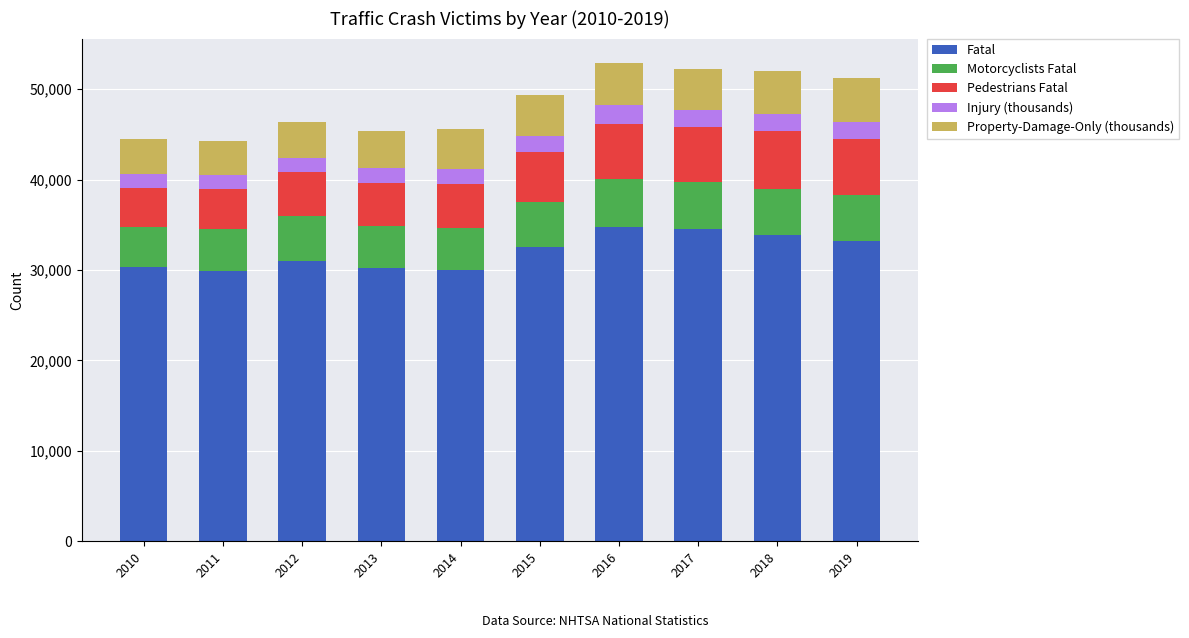

What is the minimum value for Fatal?

29867